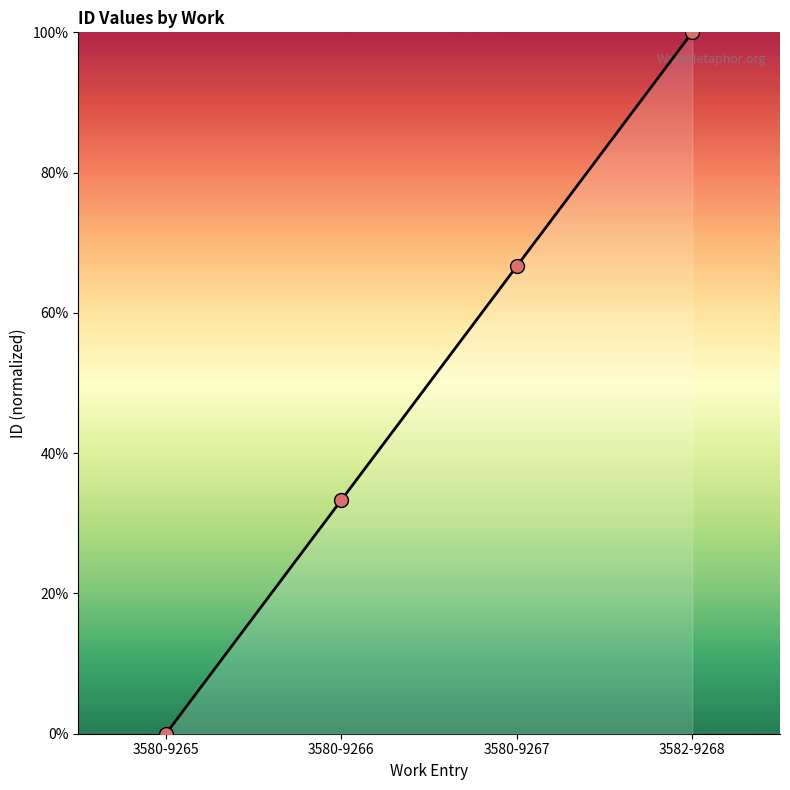

Which has a higher value, 3582-9268 or 3580-9267?

3582-9268